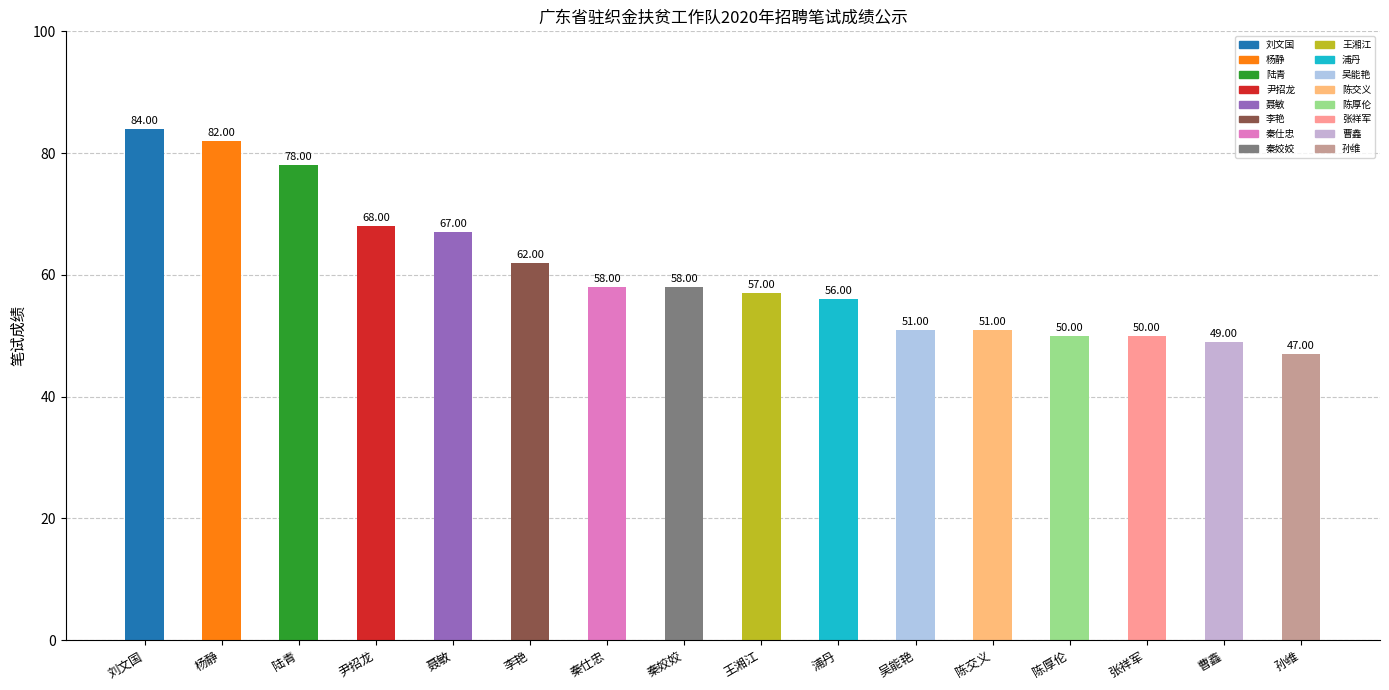

What is the approximate value at 吴能艳, to the nearest 5?

50